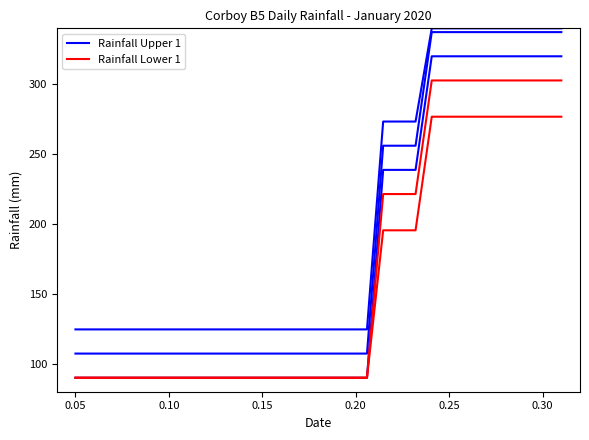

Is the value of Rainfall Lower 1 at 9 greater than the value of Rainfall Upper 1 at 10?

No